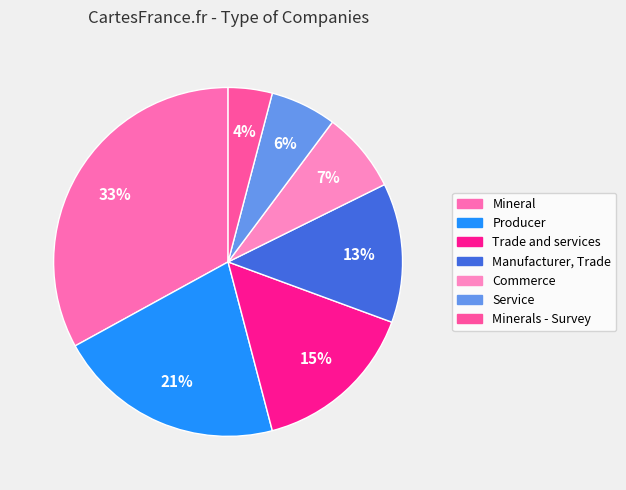

The Trade and services slice represents 15% of the pie. True or false?

True